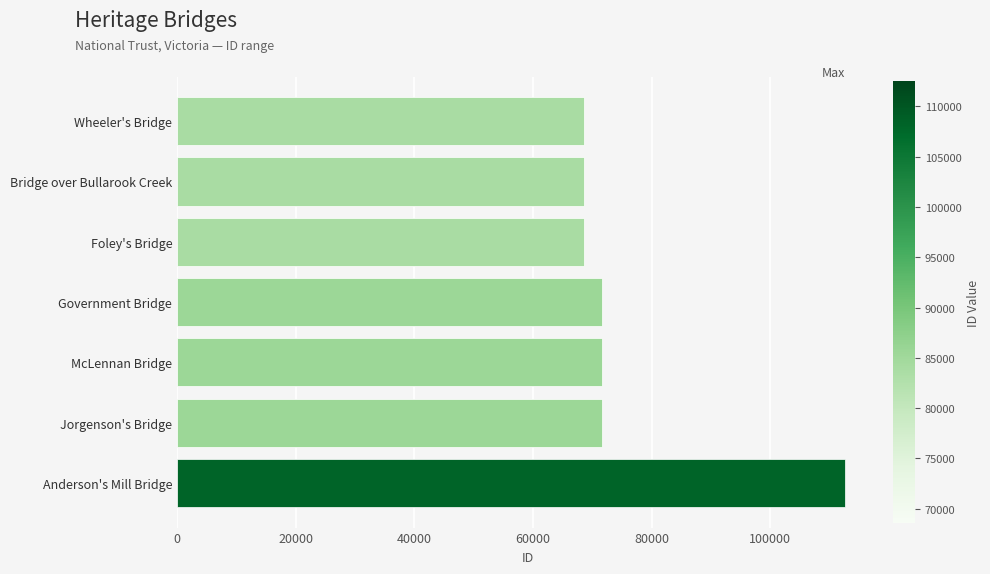

What is the difference between the values at Foley's Bridge and Jorgenson's Bridge?

3044